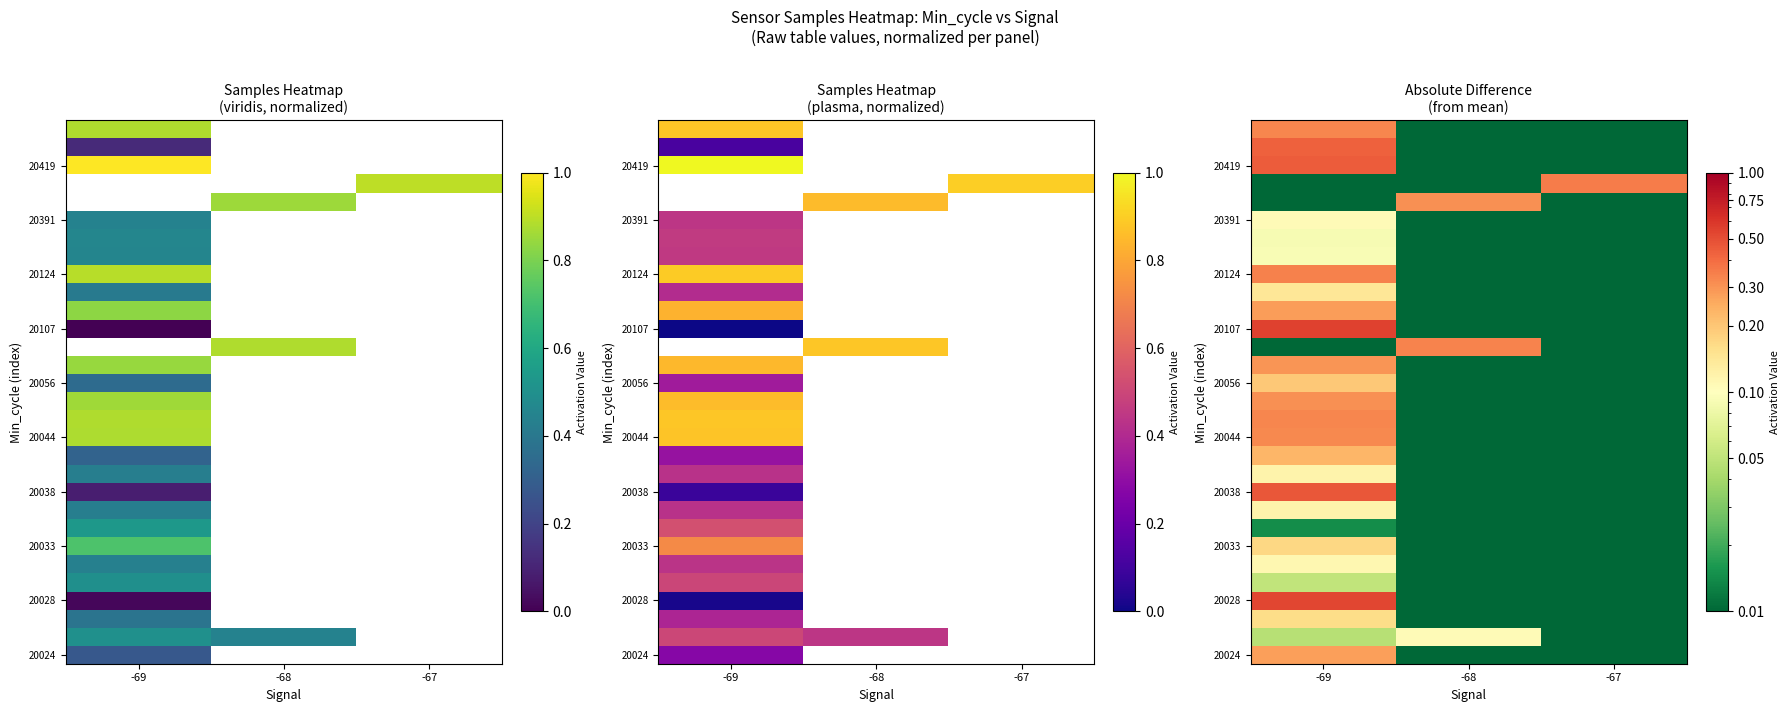

At how many categories does at least one series exceed 0?

3